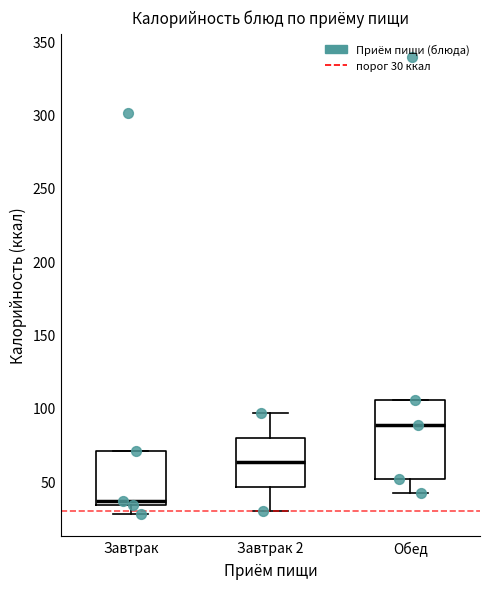

Comparing the boxes themselves (not the whiskers), which one is the tallest?

Обед